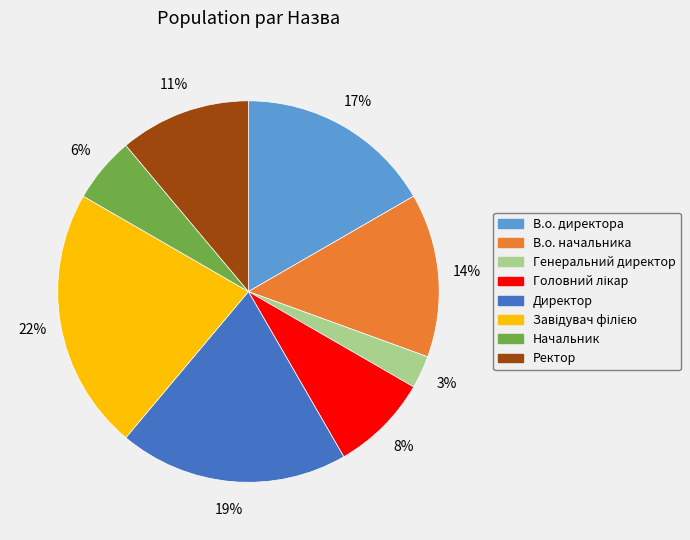

Between Ректор and Директор, which is larger?

Директор